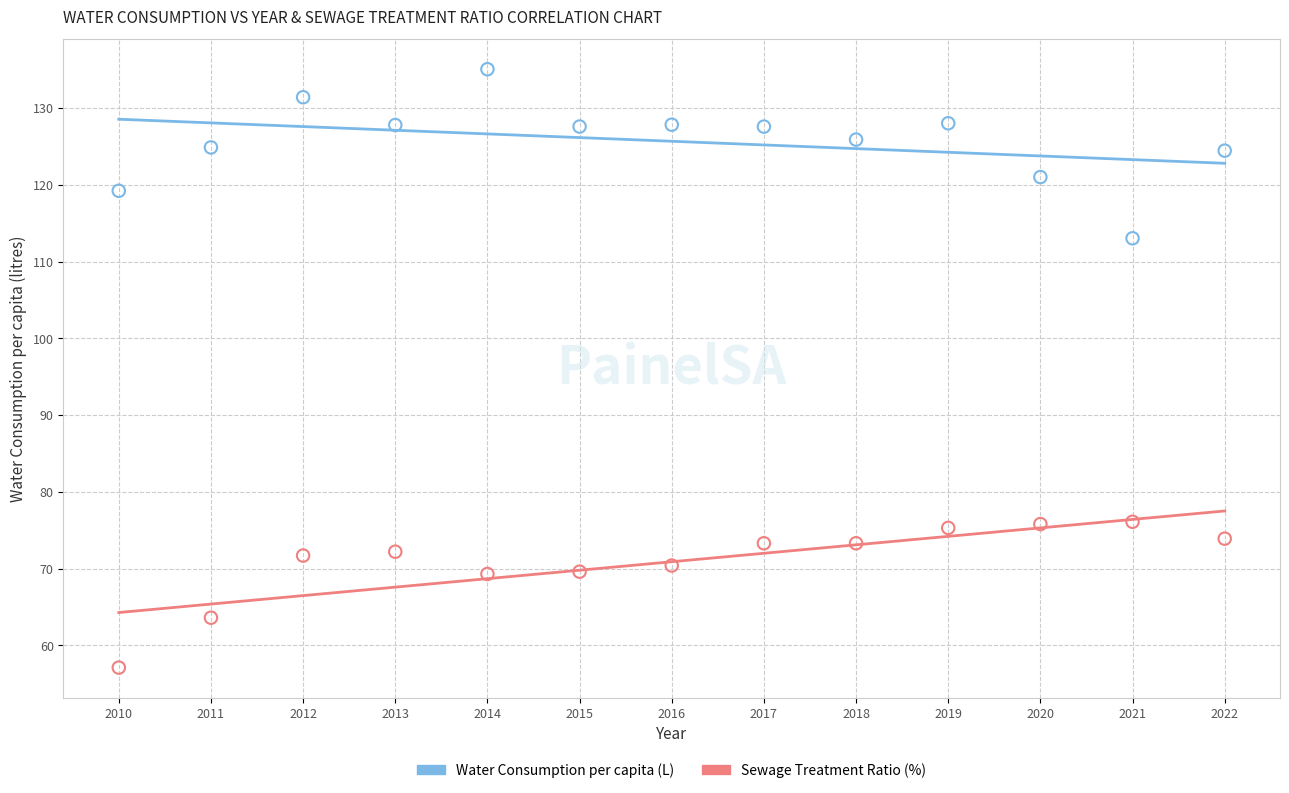

Which series reaches the minimum Y coordinate?

Sewage Treatment Ratio (%)